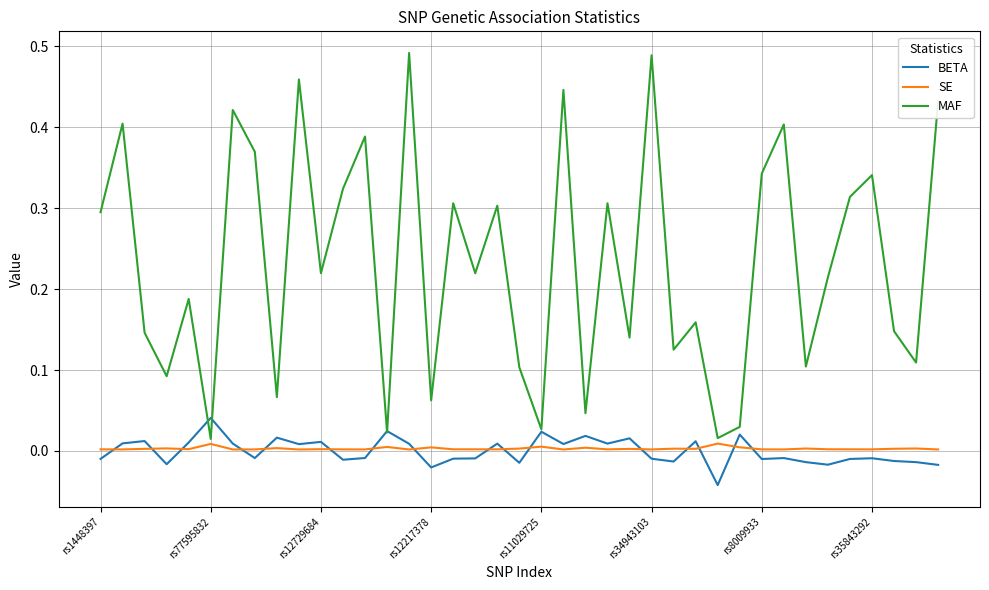

Which series has the widest spread of values?

MAF